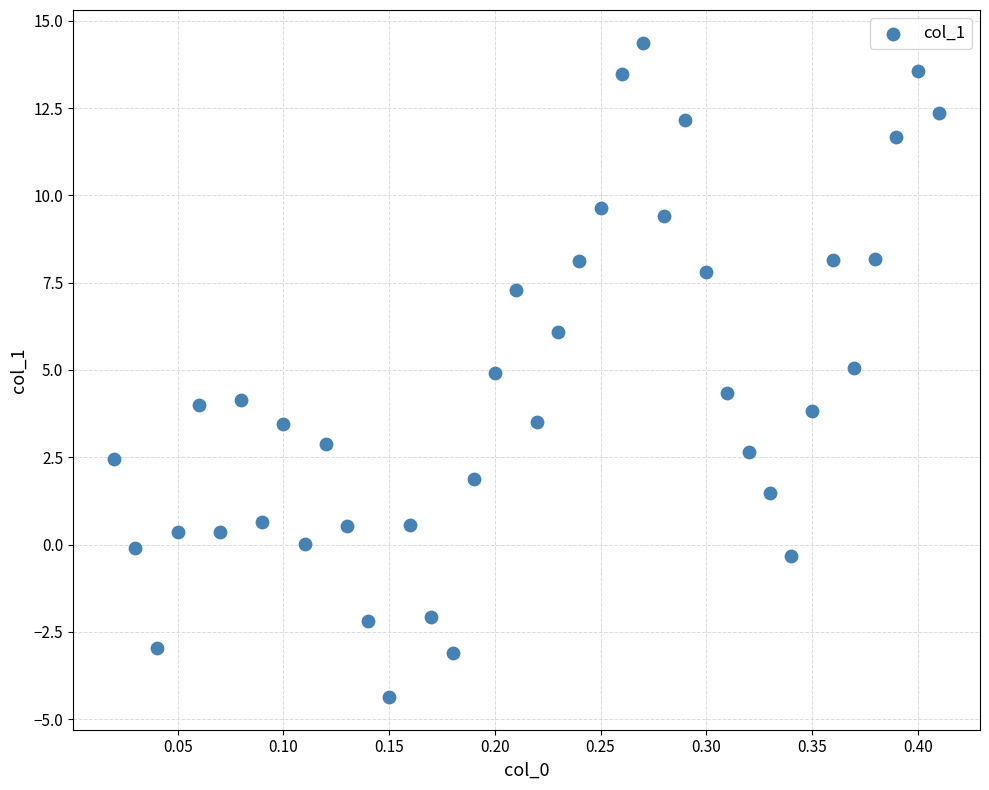

What is the range of Y values (max minus min)?

18.7